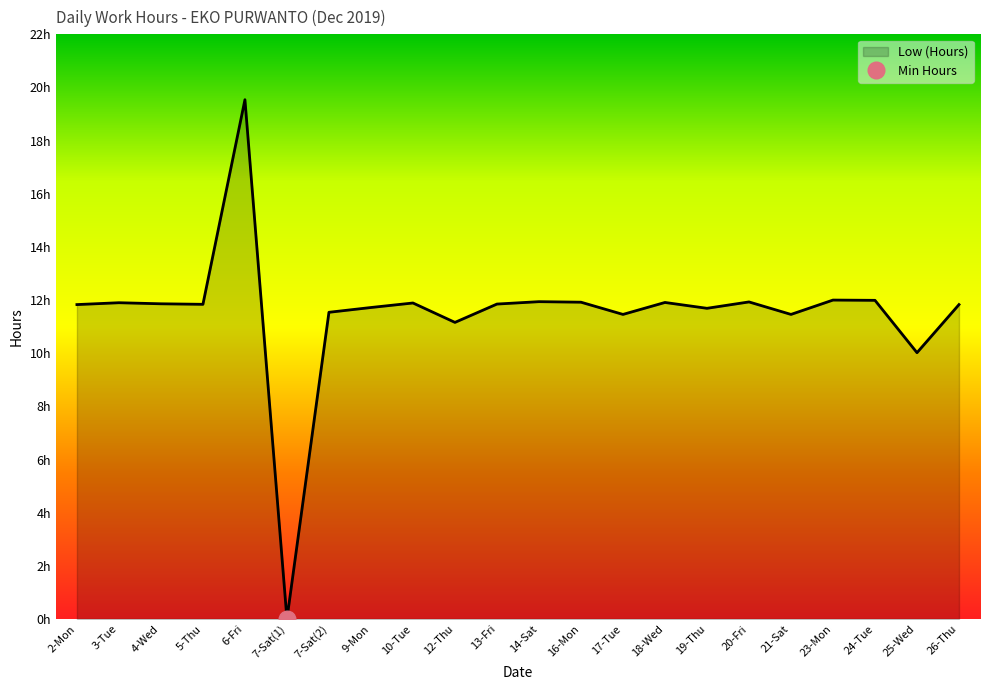

What is the change in value from 20-Fri to 26-Thu?

-0.1